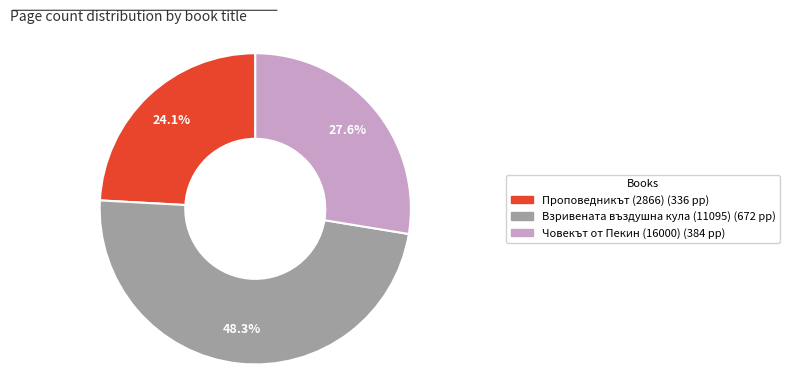

How many slices are in this pie chart?

3